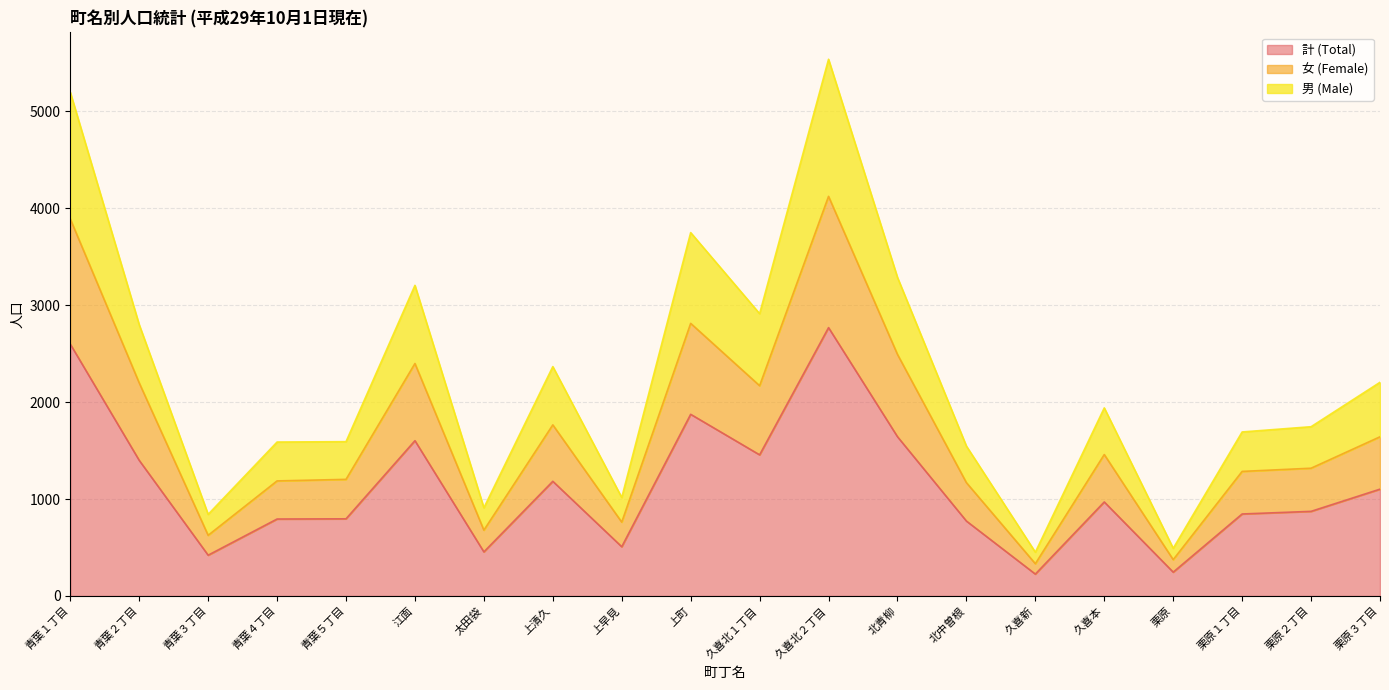

At which category is the sum across all series the highest?

久喜北２丁目